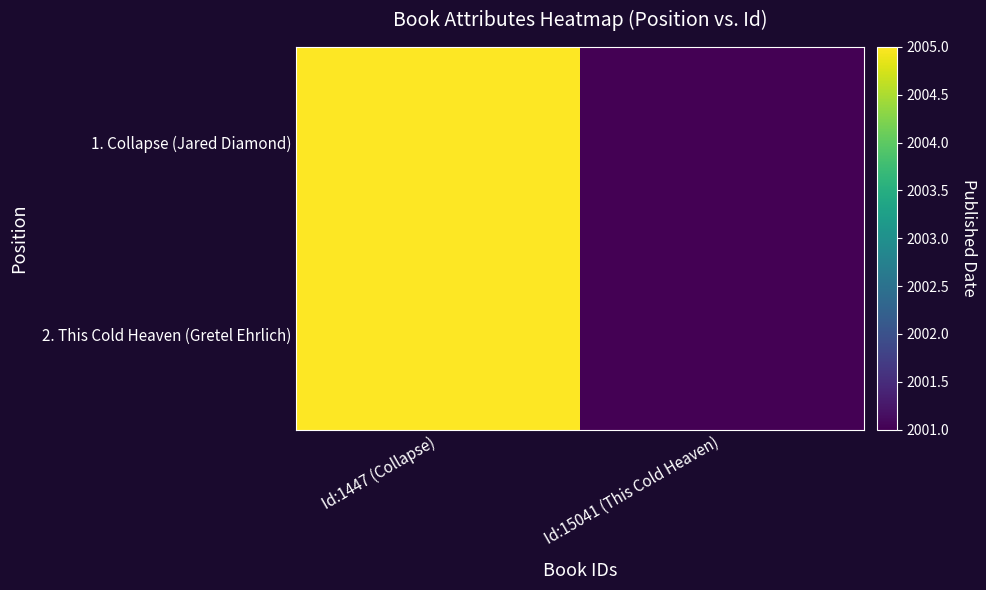

At how many categories does at least one series exceed 2003?

1